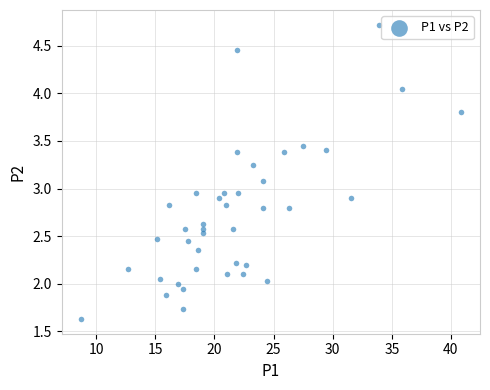

What is the range of X values (max minus min)?

32.2